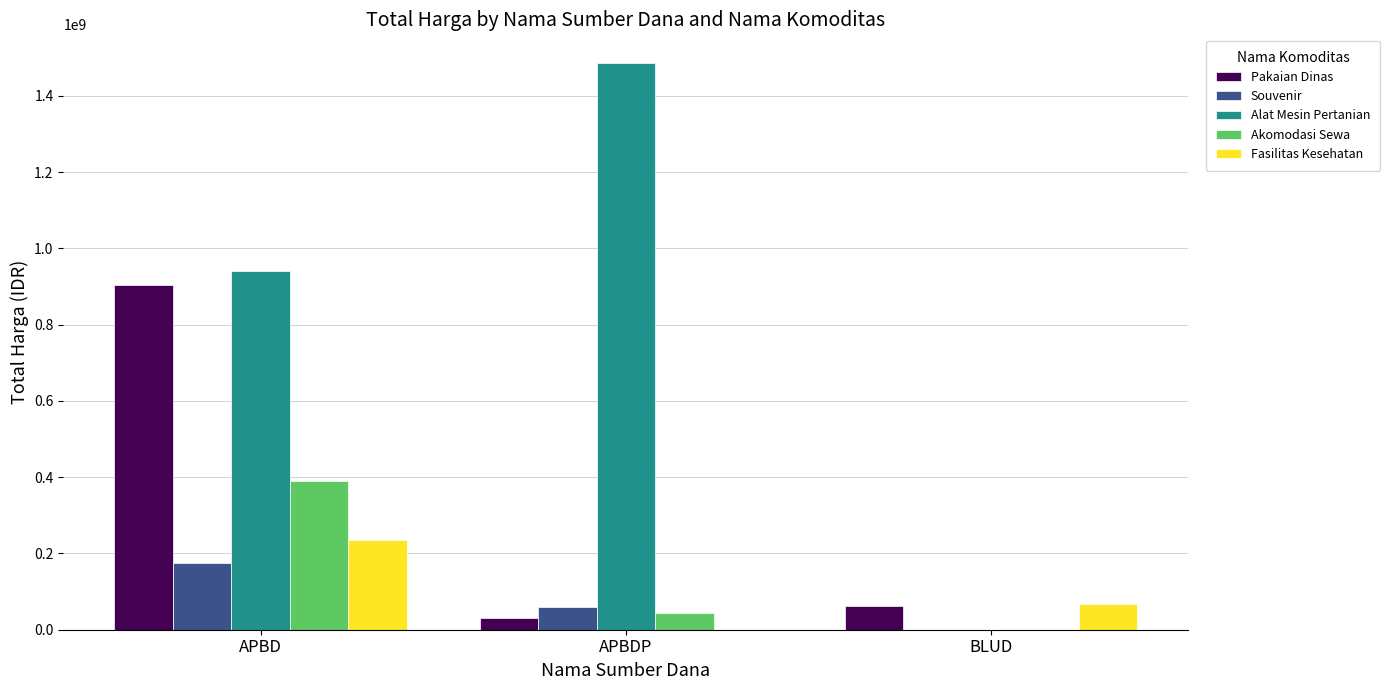

What is the greatest value displayed?

1486800150